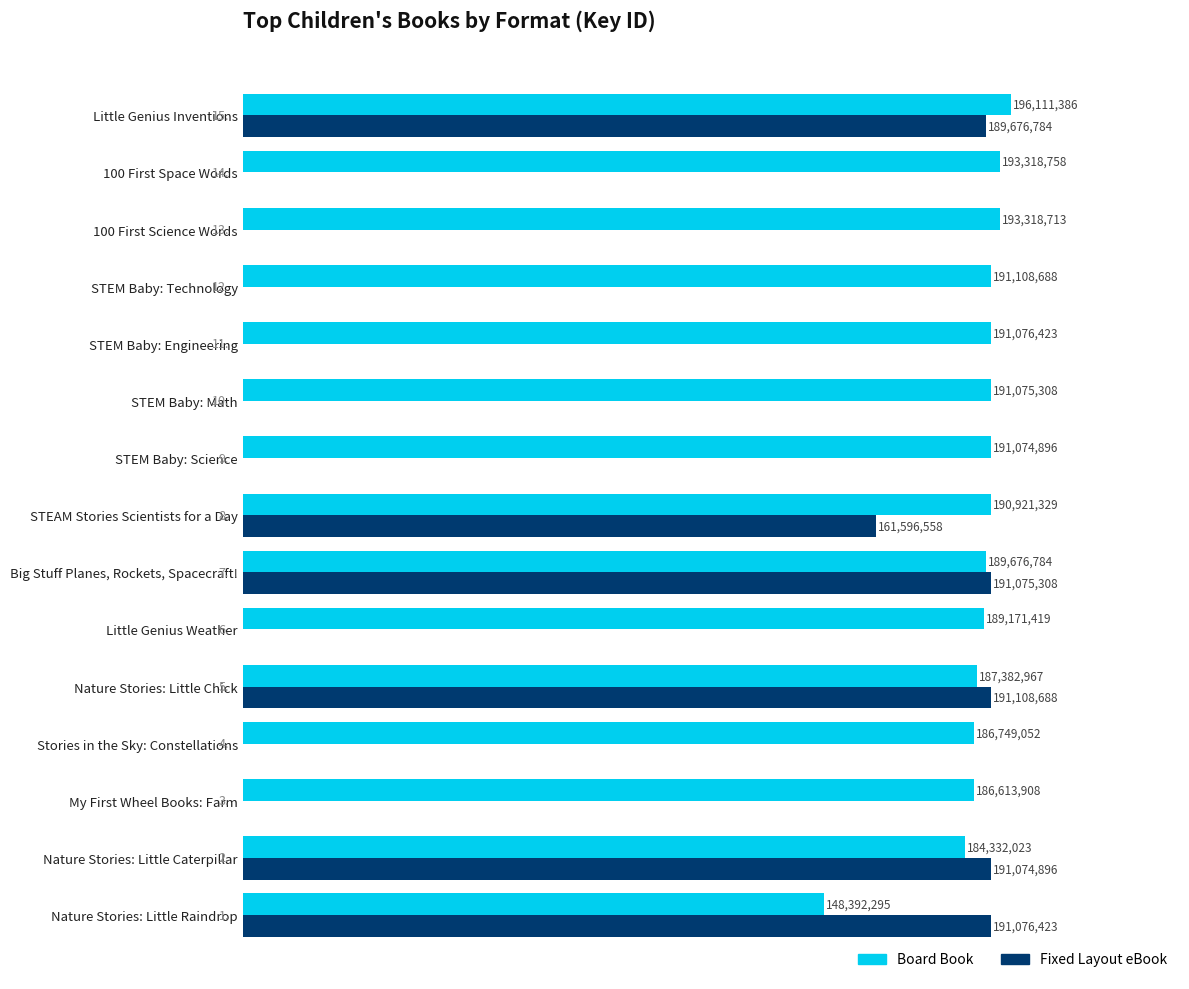

Which series has the widest spread of values?

Fixed Layout eBook